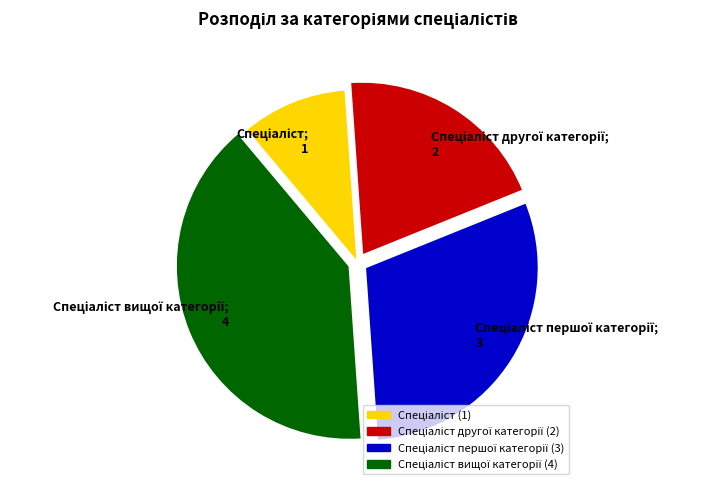

How many slices are in this pie chart?

4